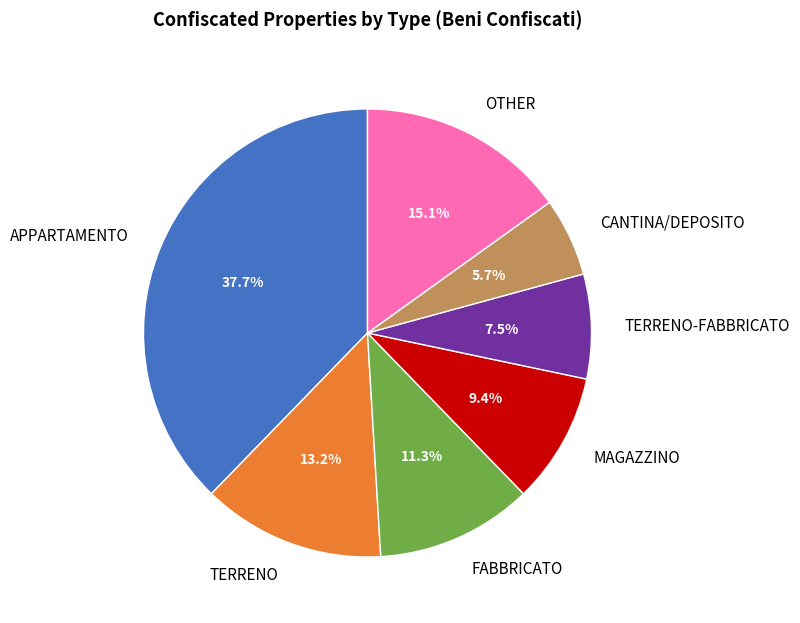

Does OTHER account for over 50% of the chart?

No